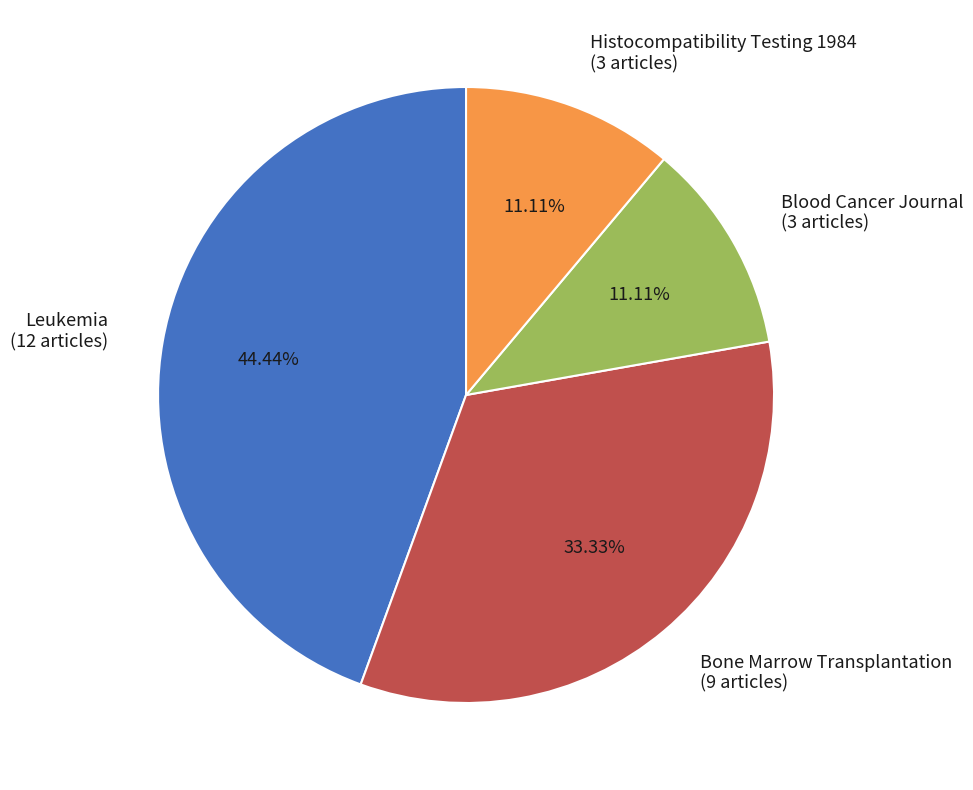

To the nearest percent, what is the combined percentage of Histocompatibility Testing 1984 and Bone Marrow Transplantation?

44%